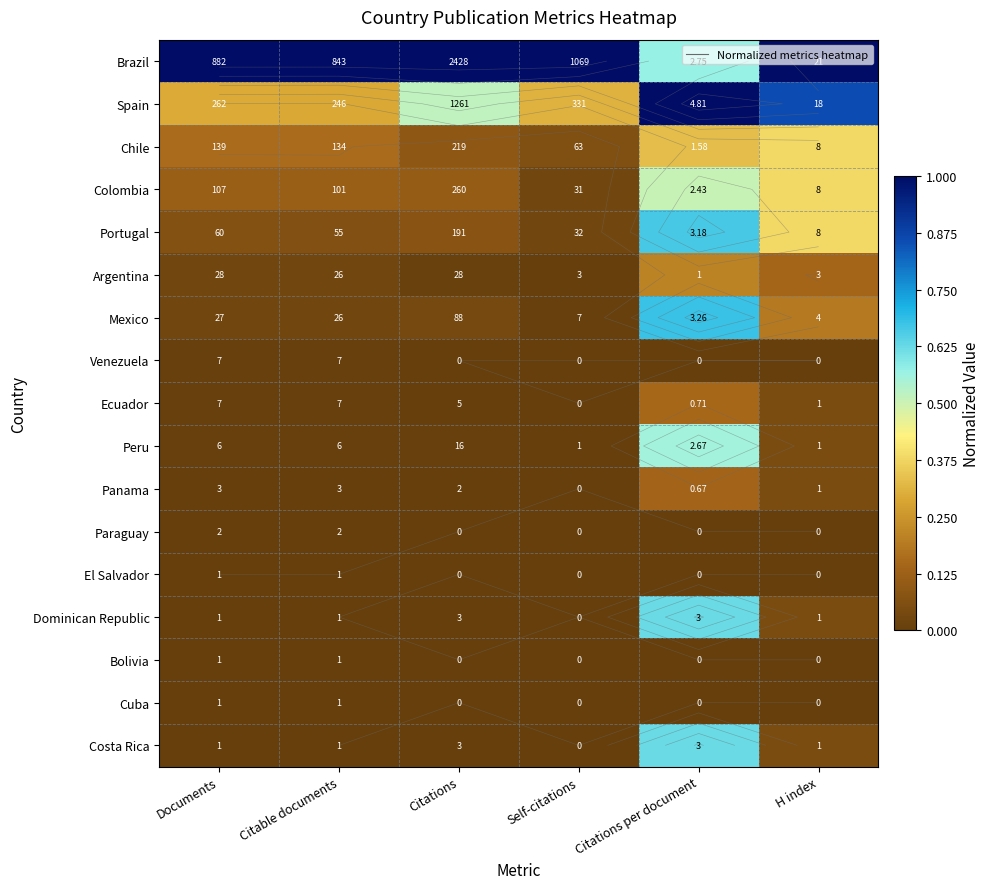

At which category is the sum across all series the highest?

Citations per document